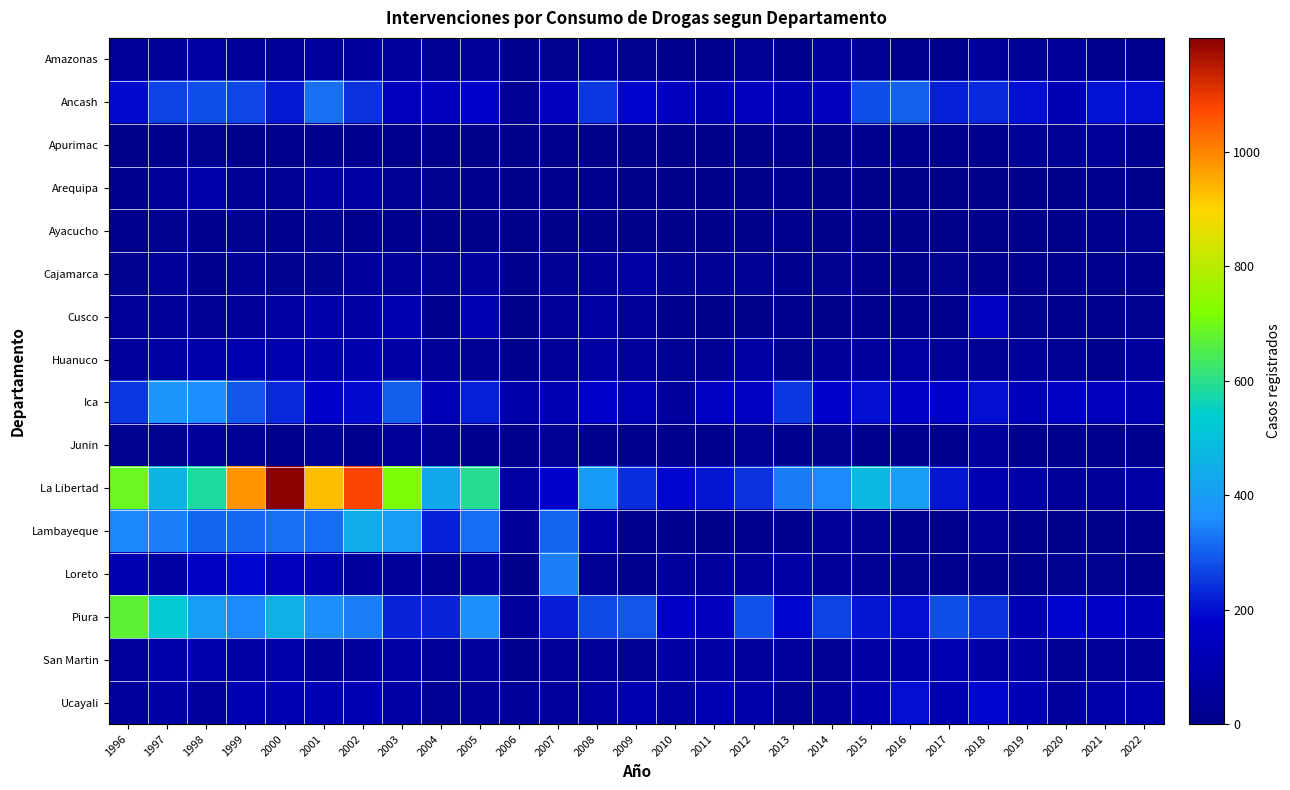

At which category is the sum across all series the highest?

2000